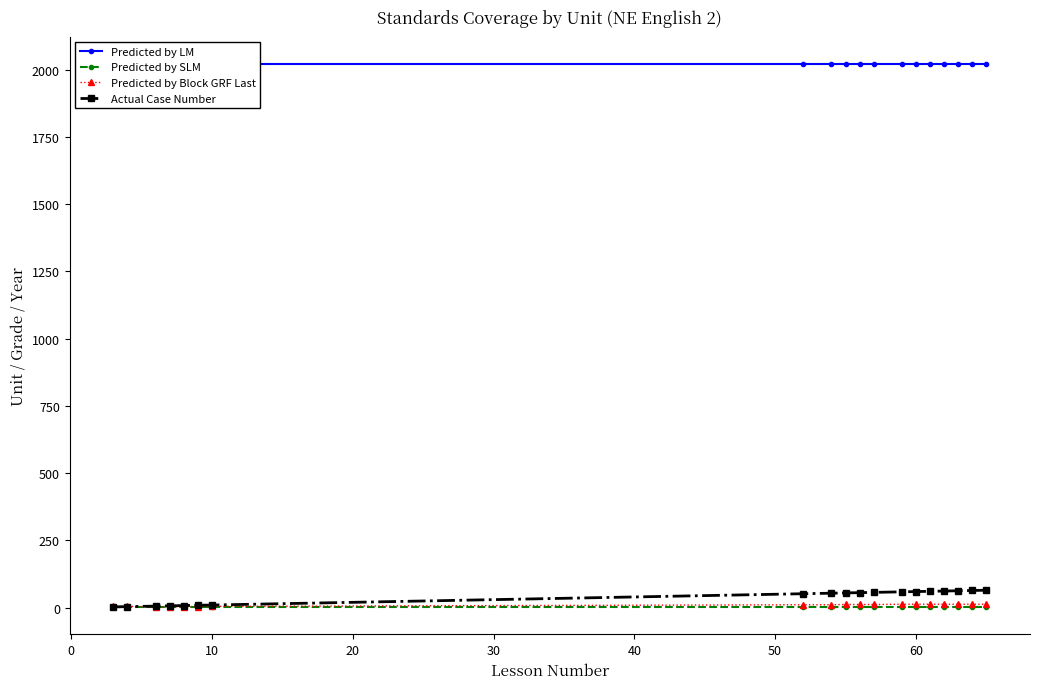

How many intersections are there between Predicted by Block GRF Last and Actual Case Number?

1